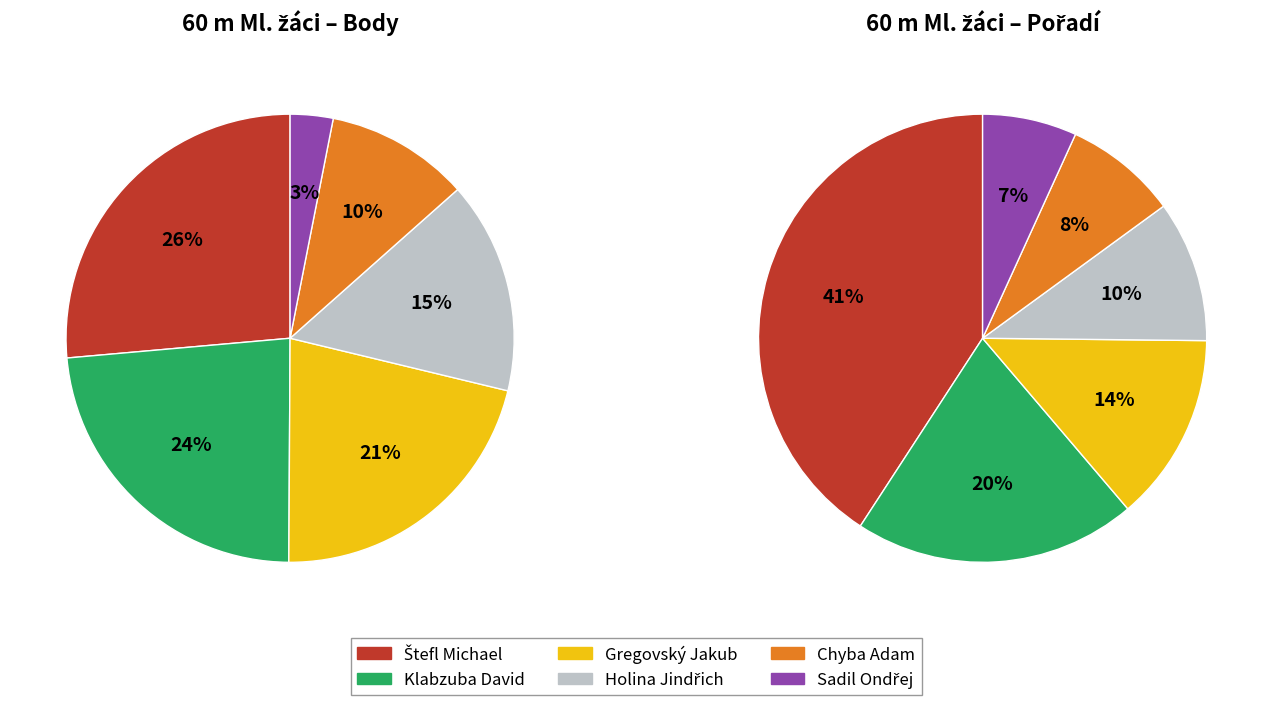

To the nearest percent, what is the difference between the largest and smallest slice percentages?

23%